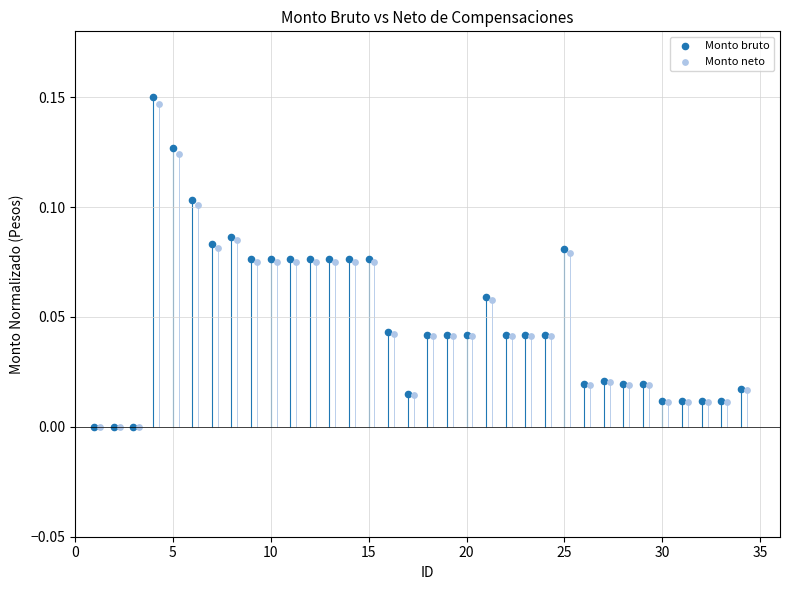

Which series has the widest spread of Y values?

Monto bruto